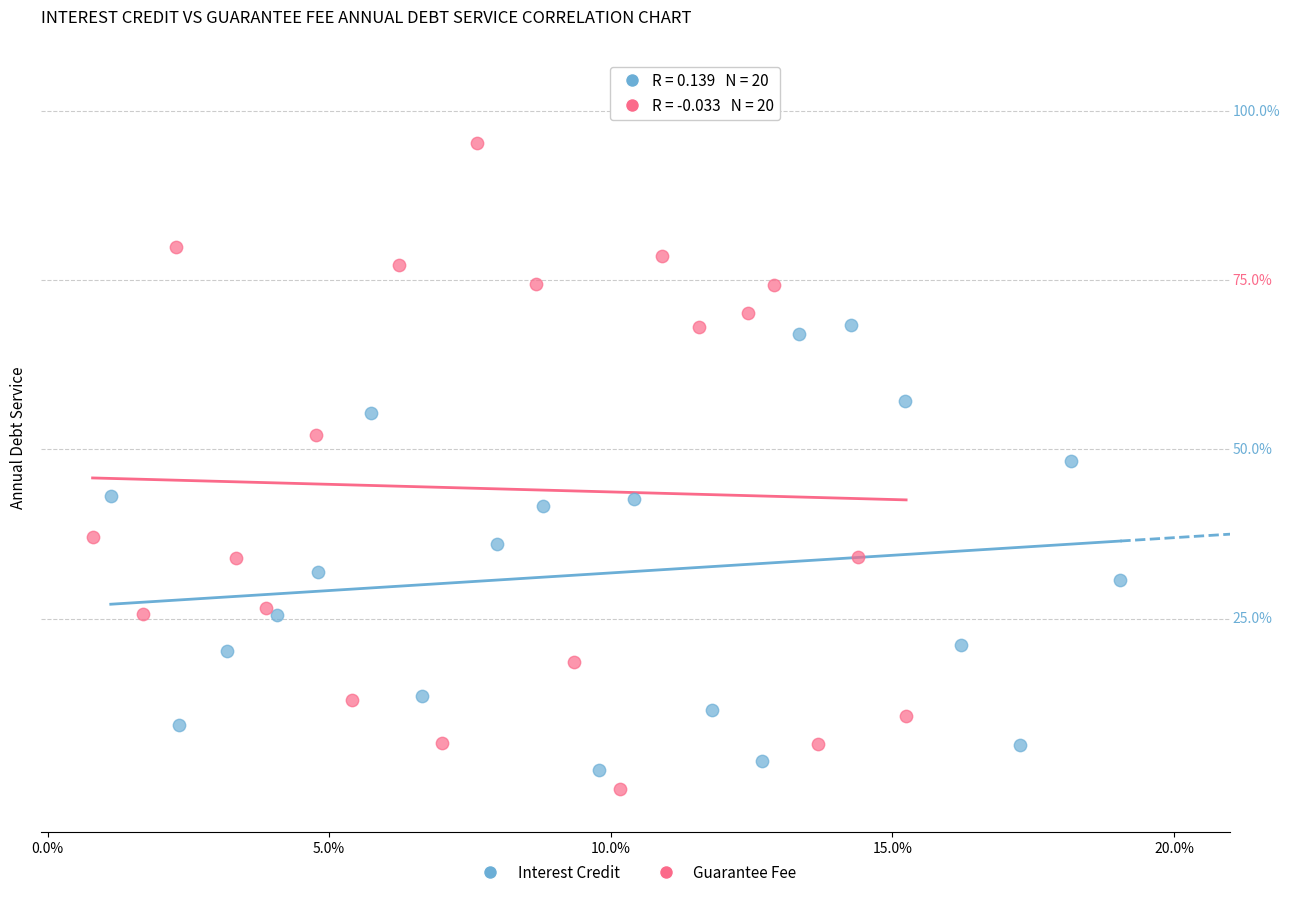

What are all the series names shown in the legend?

Interest Credit, Guarantee Fee